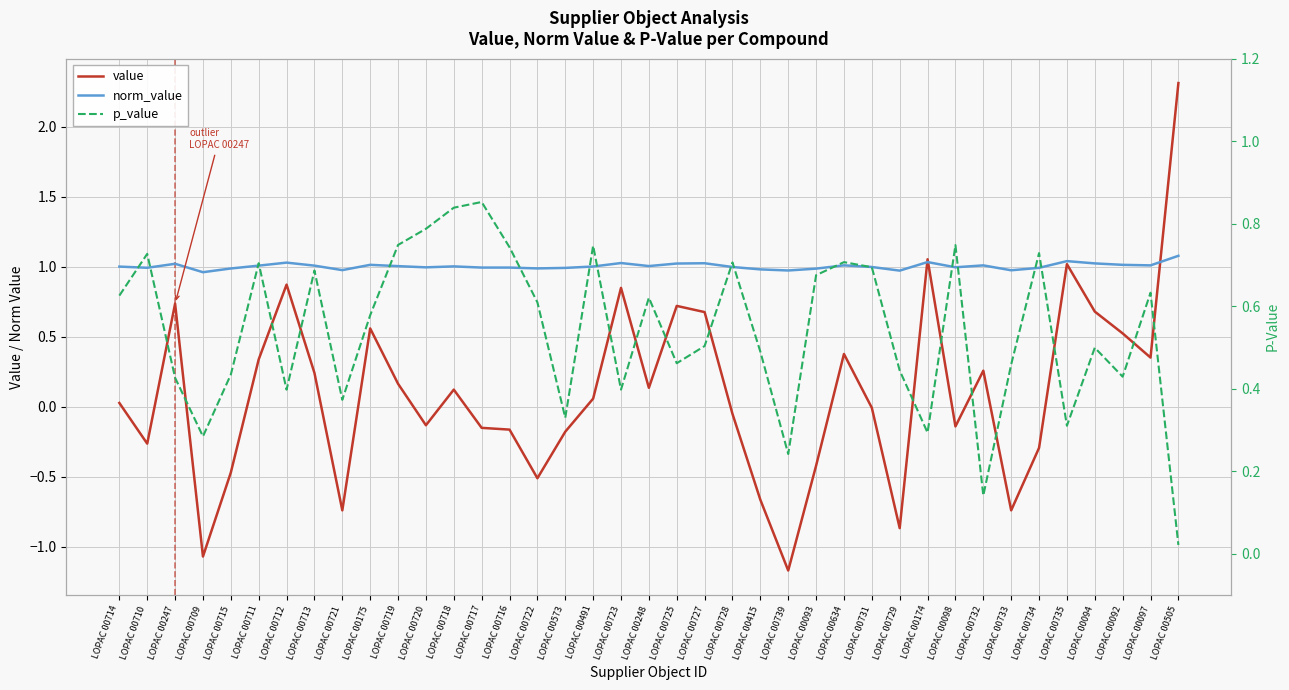

At which category does the chart reach its minimum across all series?

LOPAC 00739